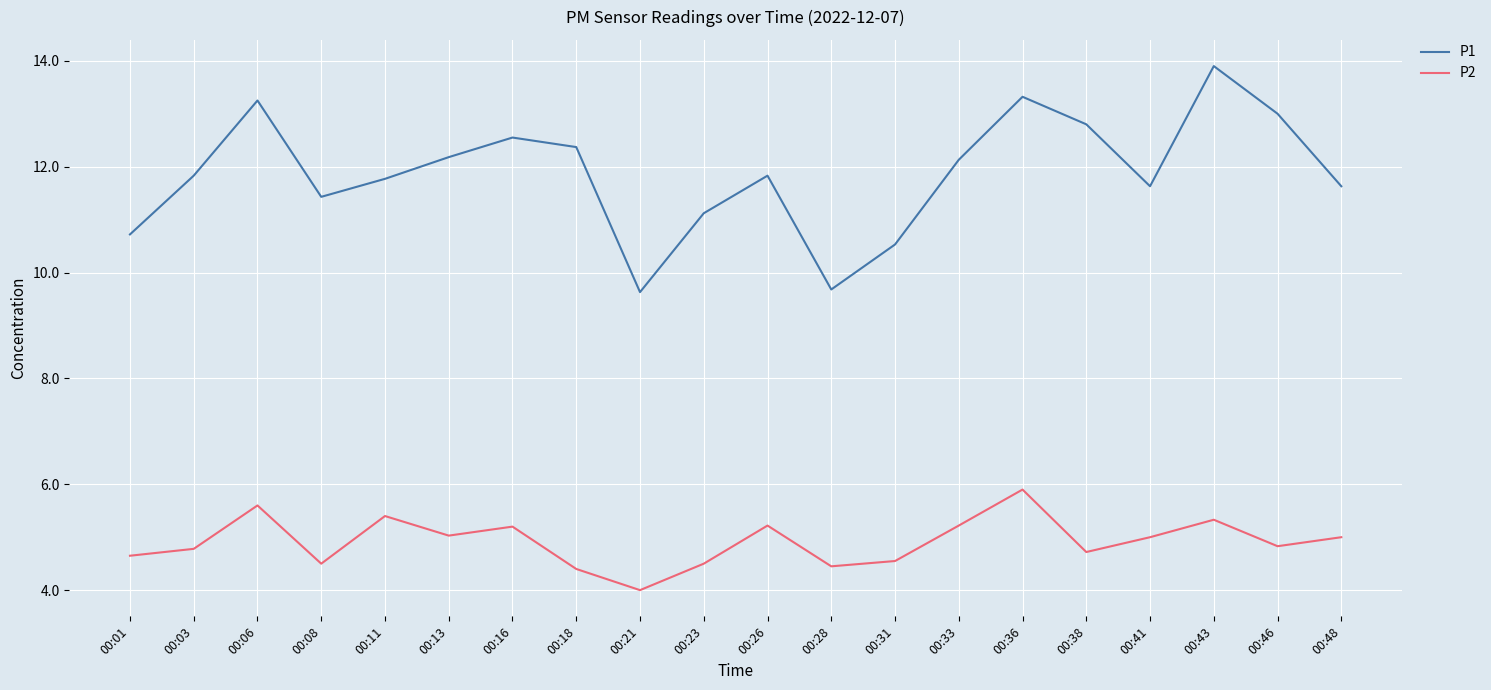

Is the value of P2 at 00:33 greater than the value of P1 at 00:38?

No